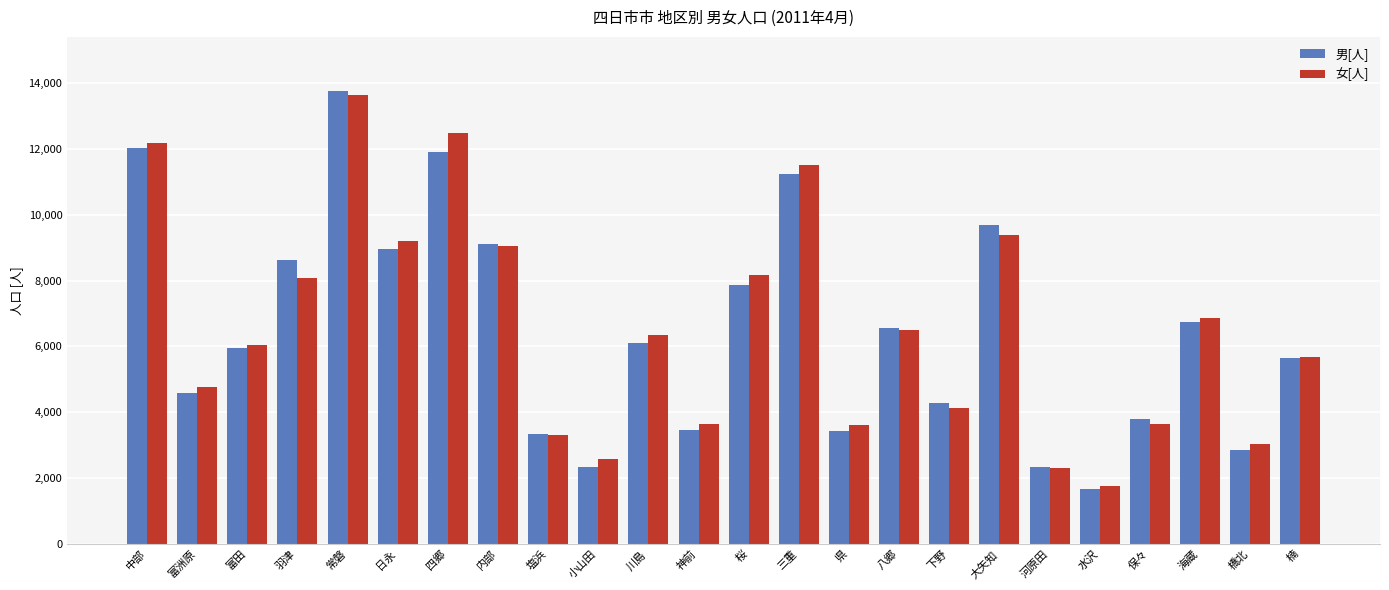

What is the value of the 男[人] bar at the 17th from the left?

4271